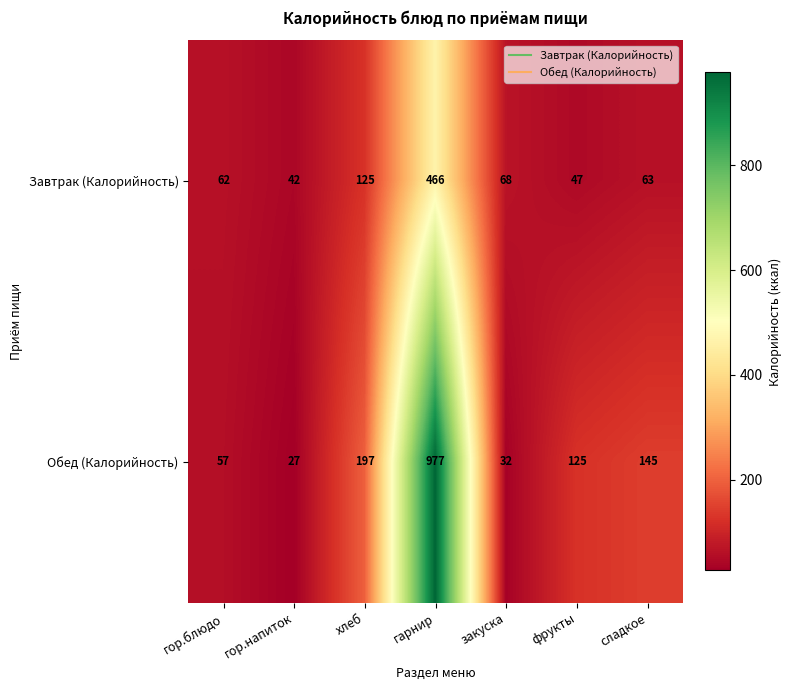

Which series has the largest range (max minus min)?

Обед (Калорийность)